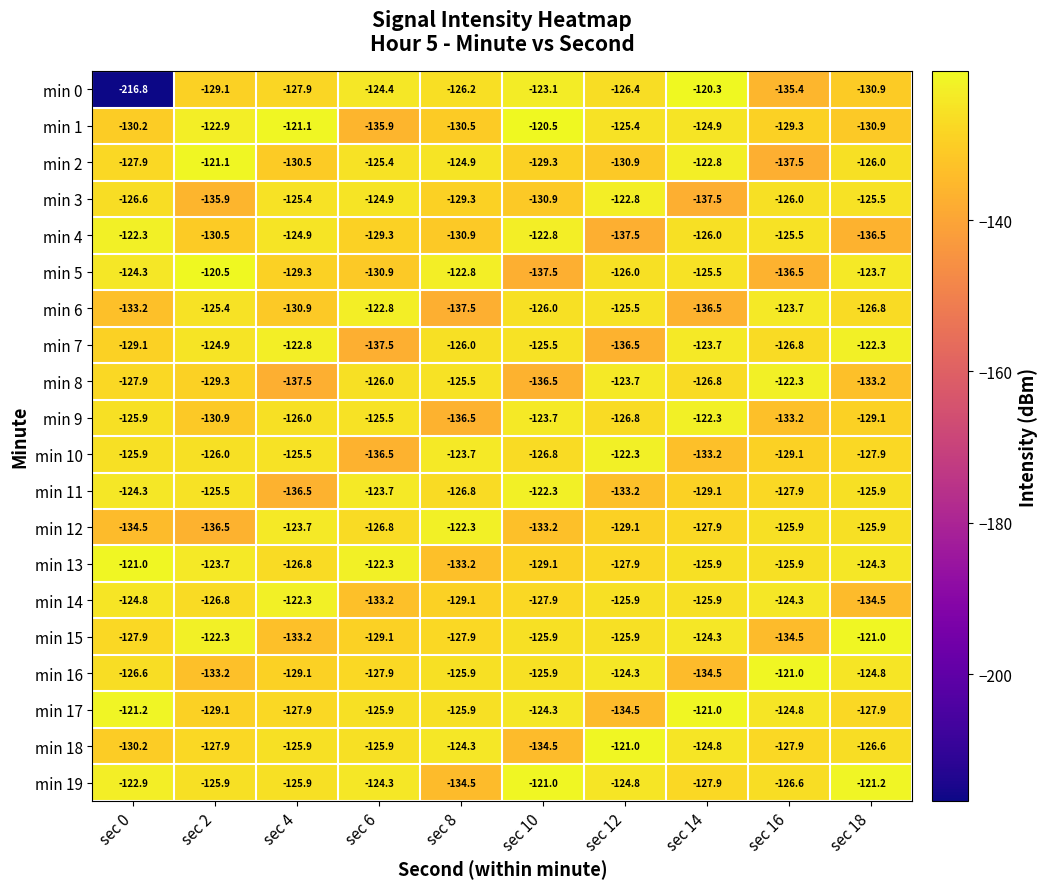

What is the difference between the highest and lowest values at sec 14?

17.2